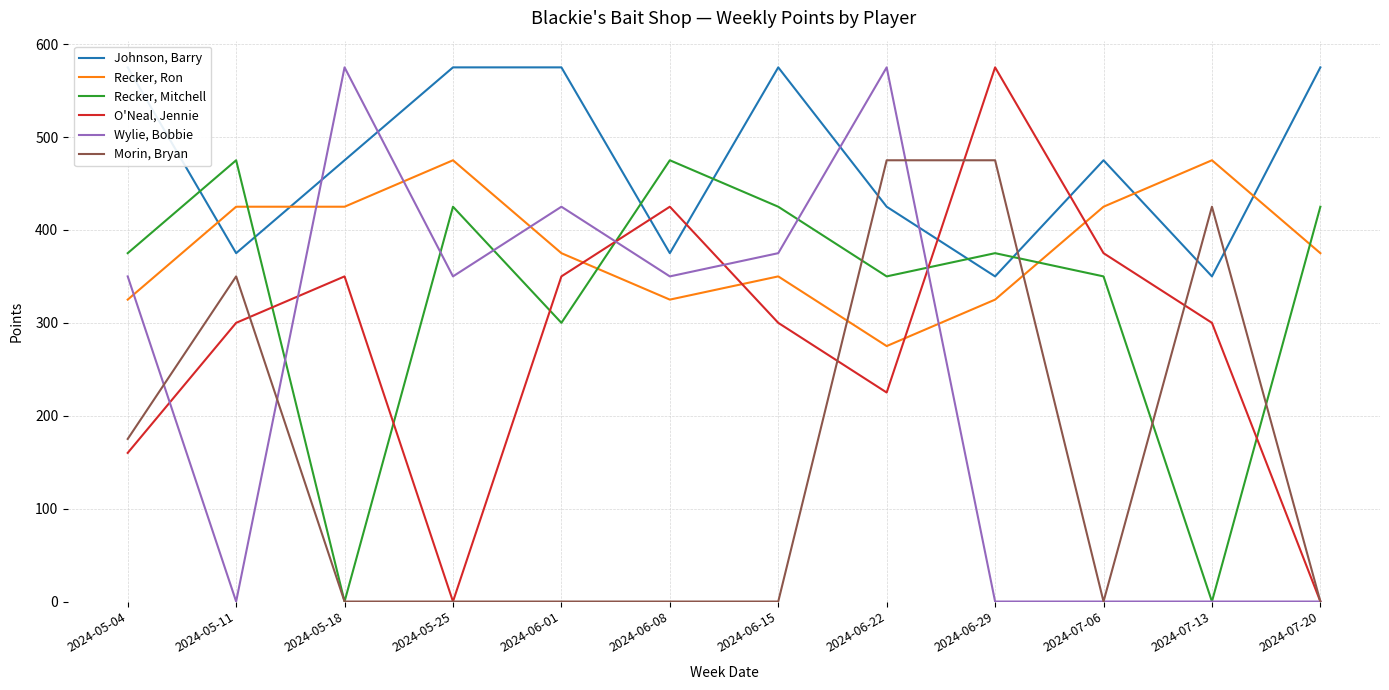

Where does the Wylie, Bobbie series first go above 350?

2024-05-18